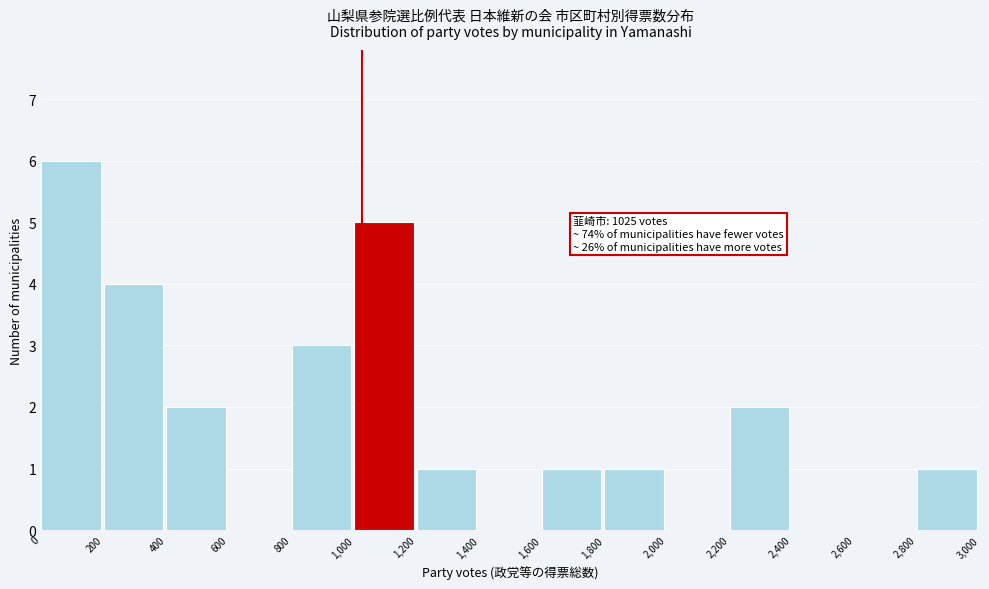

Which range on the x-axis has the tallest bar?

0 to 200